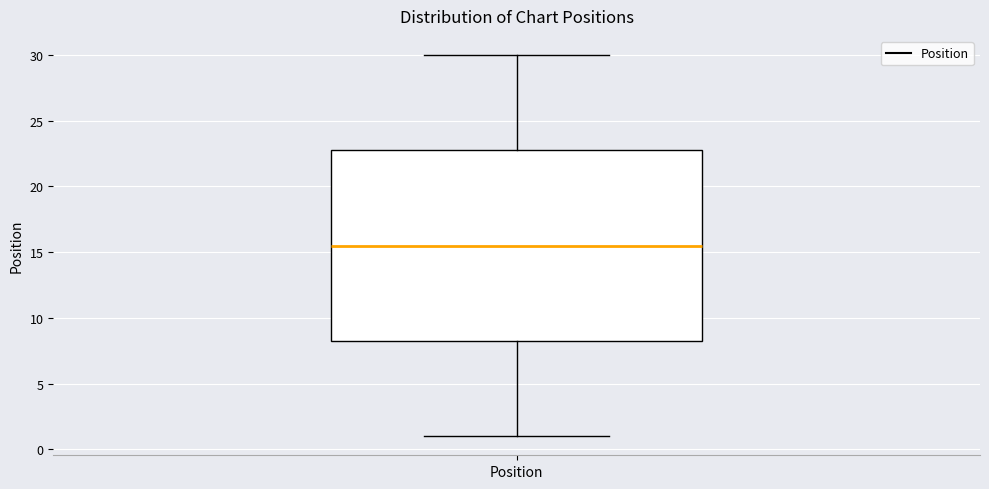

Transcribe this box plot: give where the median line is, the range the box spans, and where the two whiskers end, as read against the y-axis. The values are not printed on the chart, so give them approximately, as read against the axis.

median 15.5, box 8.5 to 23.0, whiskers 1.0 to 30.0